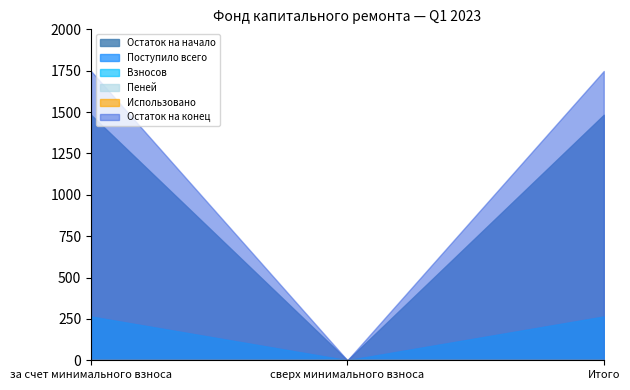

What is the maximum value shown in the chart?

1748.2